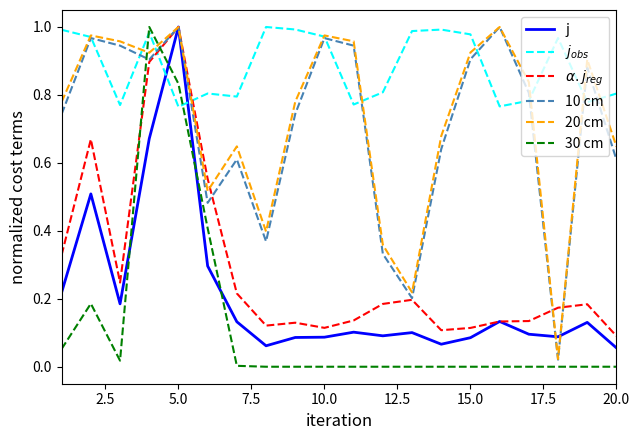

What are all the series names shown in the legend?

j, $j_{obs}$, $\alpha. j_{reg}$, 10 cm, 20 cm, 30 cm